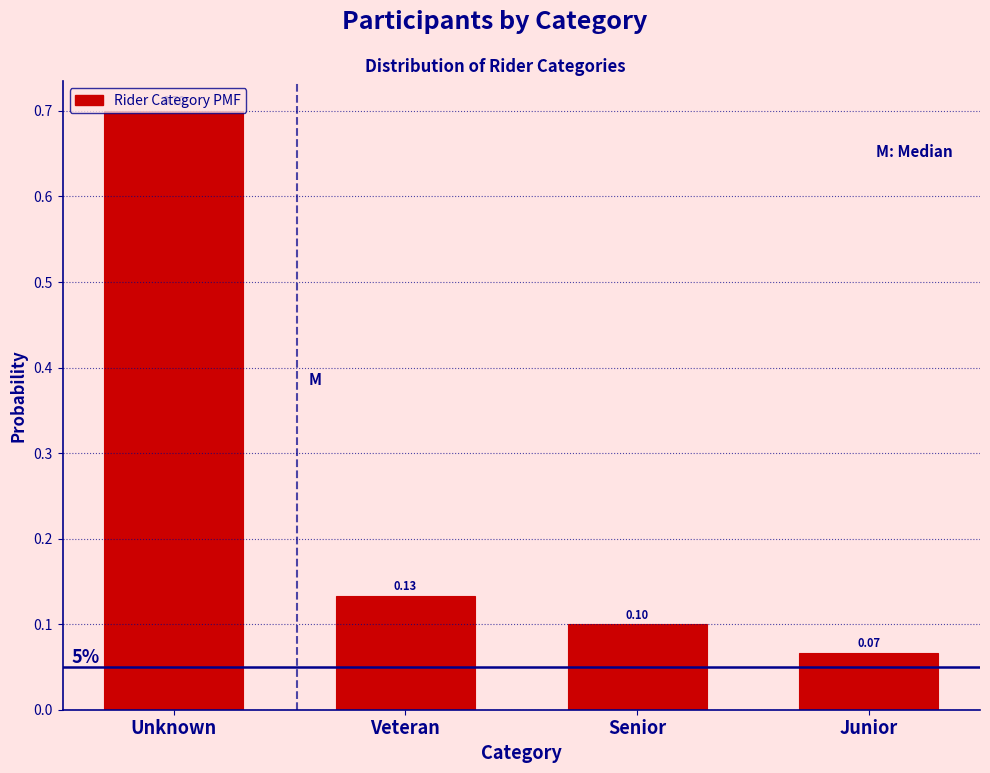

Rank the categories by value from lowest to highest.

Junior, Senior, Veteran, Unknown